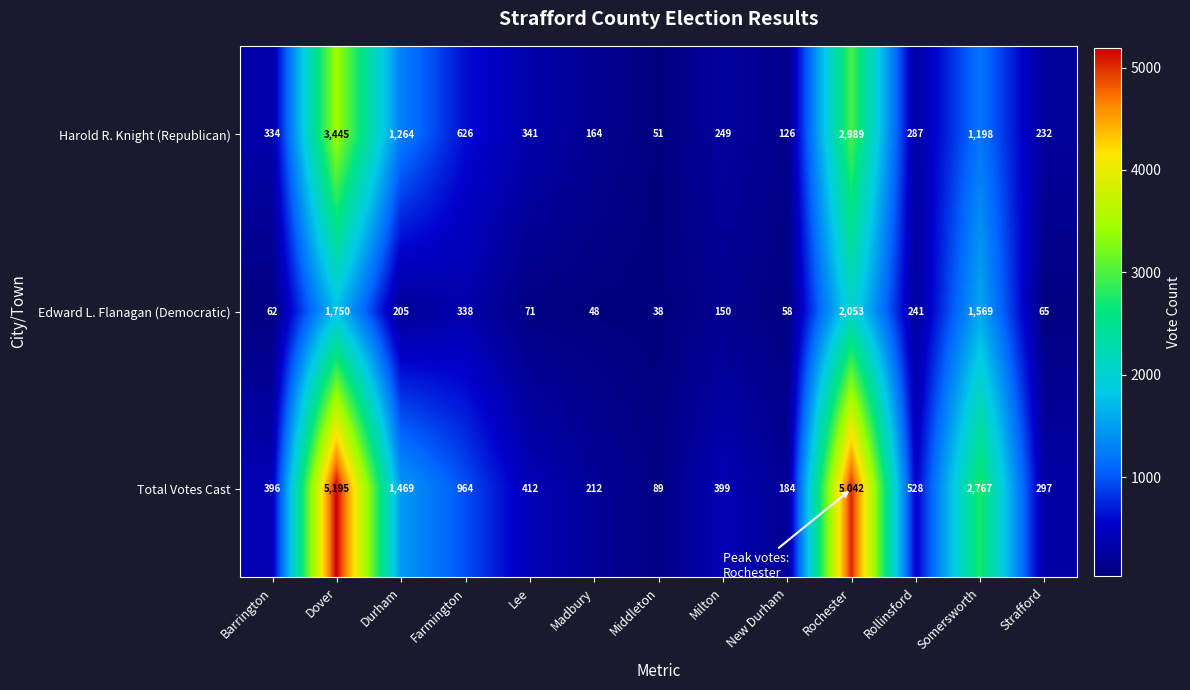

Read the Total Votes Cast value at Rollinsford.

528